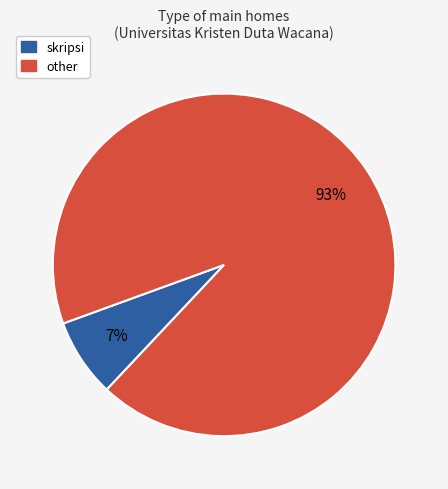

To the nearest percent, what is the average slice percentage?

50%